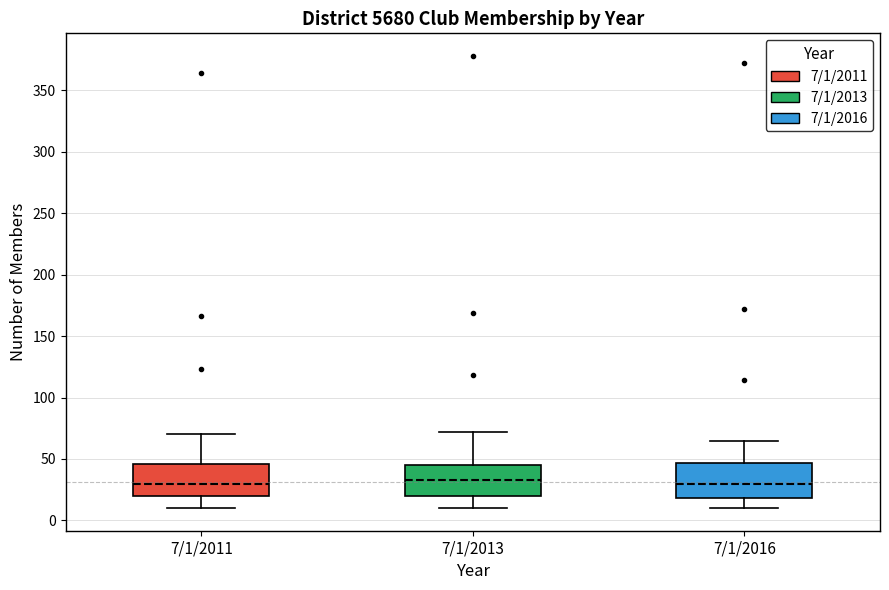

Reading left to right, transcribe this box plot: for each box, give where its median line is, the range the box spans, and where its two whiskers end, as read against the y-axis. The values are not printed on the chart, so give them approximately, as read against the axis.

7/1/2011: median 30, box 20 to 45, whiskers 10 to 70
7/1/2013: median 35, box 20 to 45, whiskers 10 to 70
7/1/2016: median 30, box 20 to 45, whiskers 10 to 65